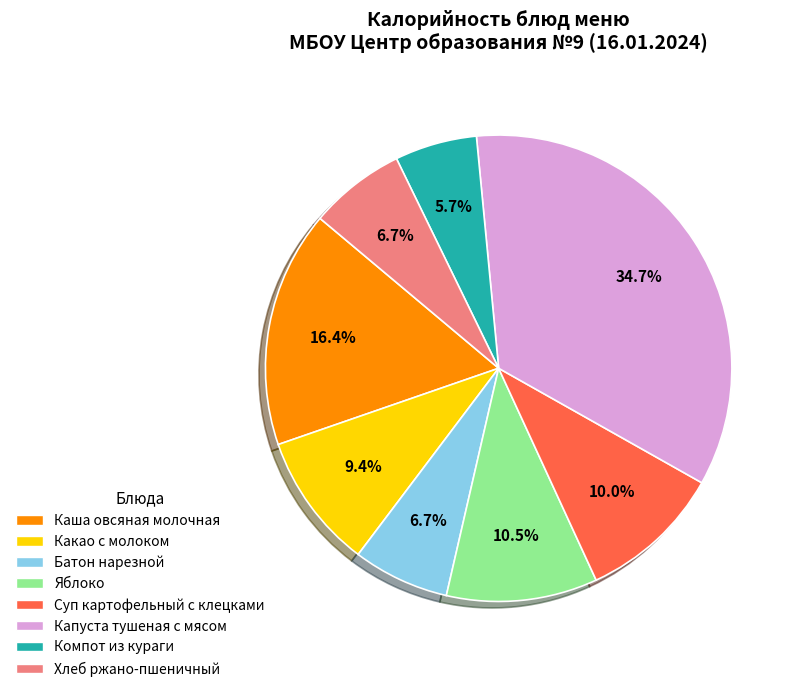

How many segments does this pie chart have?

8